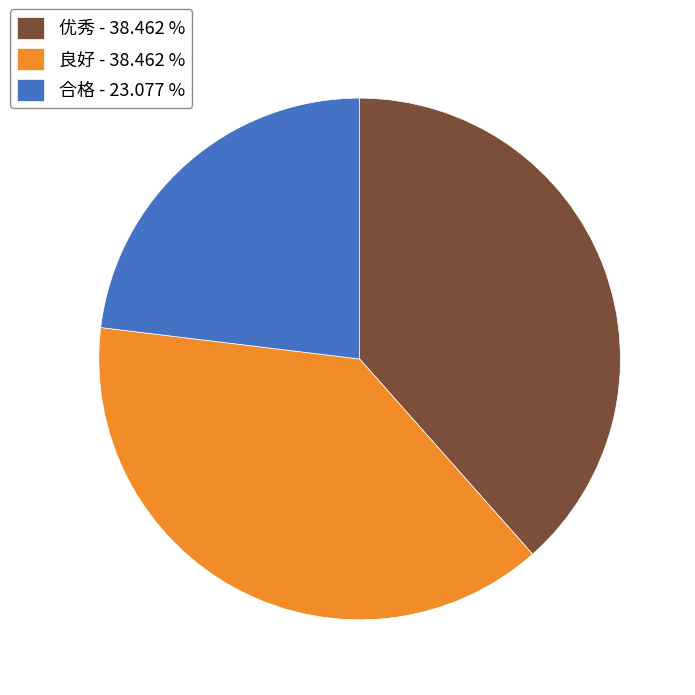

Which slice is the smallest?

合格